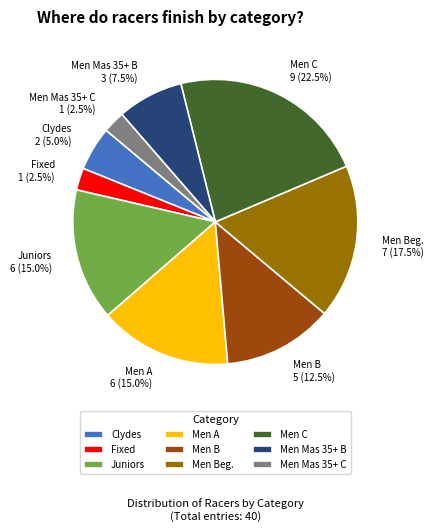

Is there a majority slice in this chart?

No